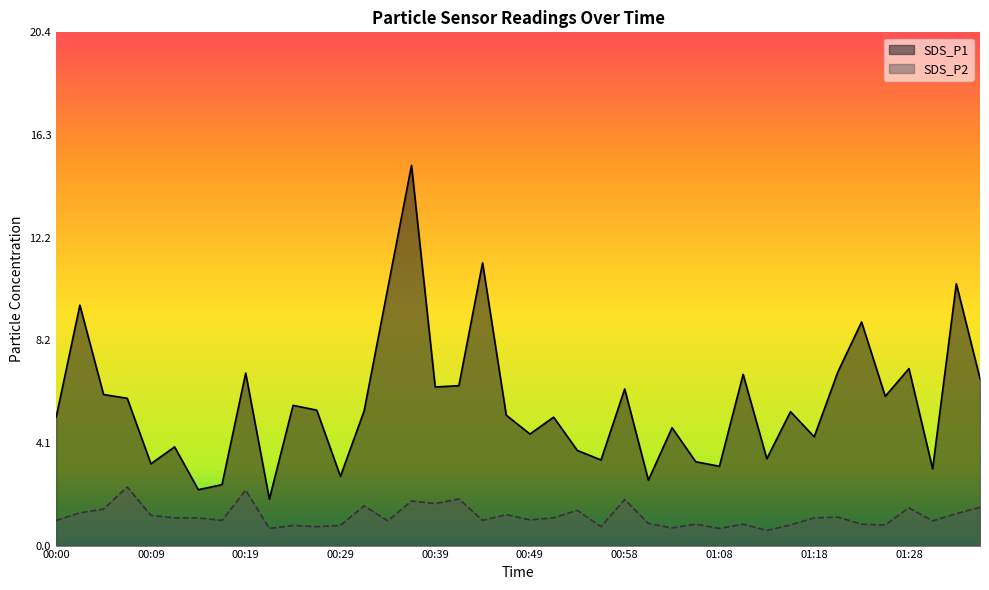

Reading left to right, what are all the values shown in this chart?

SDS_P1: 00:00=5.1	00:02=9.6	00:05=6.0	00:07=5.8	00:09=3.2	00:12=3.9	00:14=2.2	00:17=2.4	00:19=6.8	00:22=1.9	00:24=5.6	00:27=5.4	00:29=2.8	00:31=5.3	00:34=10.2	00:36=15.1	00:39=6.3	00:41=6.3	00:44=11.2	00:46=5.2	00:49=4.4	00:51=5.1	00:53=3.8	00:56=3.4	00:58=6.2	01:01=2.6	01:03=4.7	01:06=3.3	01:08=3.1	01:11=6.8	01:13=3.5	01:15=5.3	01:18=4.3	01:20=6.9	01:23=8.9	01:25=5.9	01:28=7.0	01:30=3.0	01:33=10.4	01:35=6.6
SDS_P2: 00:00=1.0	00:02=1.3	00:05=1.4	00:07=2.3	00:09=1.2	00:12=1.1	00:14=1.1	00:17=1.0	00:19=2.2	00:22=0.7	00:24=0.8	00:27=0.8	00:29=0.8	00:31=1.6	00:34=1.0	00:36=1.8	00:39=1.7	00:41=1.9	00:44=1.0	00:46=1.2	00:49=1.0	00:51=1.1	00:53=1.4	00:56=0.8	00:58=1.8	01:01=0.9	01:03=0.7	01:06=0.8	01:08=0.7	01:11=0.8	01:13=0.6	01:15=0.8	01:18=1.1	01:20=1.1	01:23=0.8	01:25=0.8	01:28=1.5	01:30=1.0	01:33=1.3	01:35=1.5